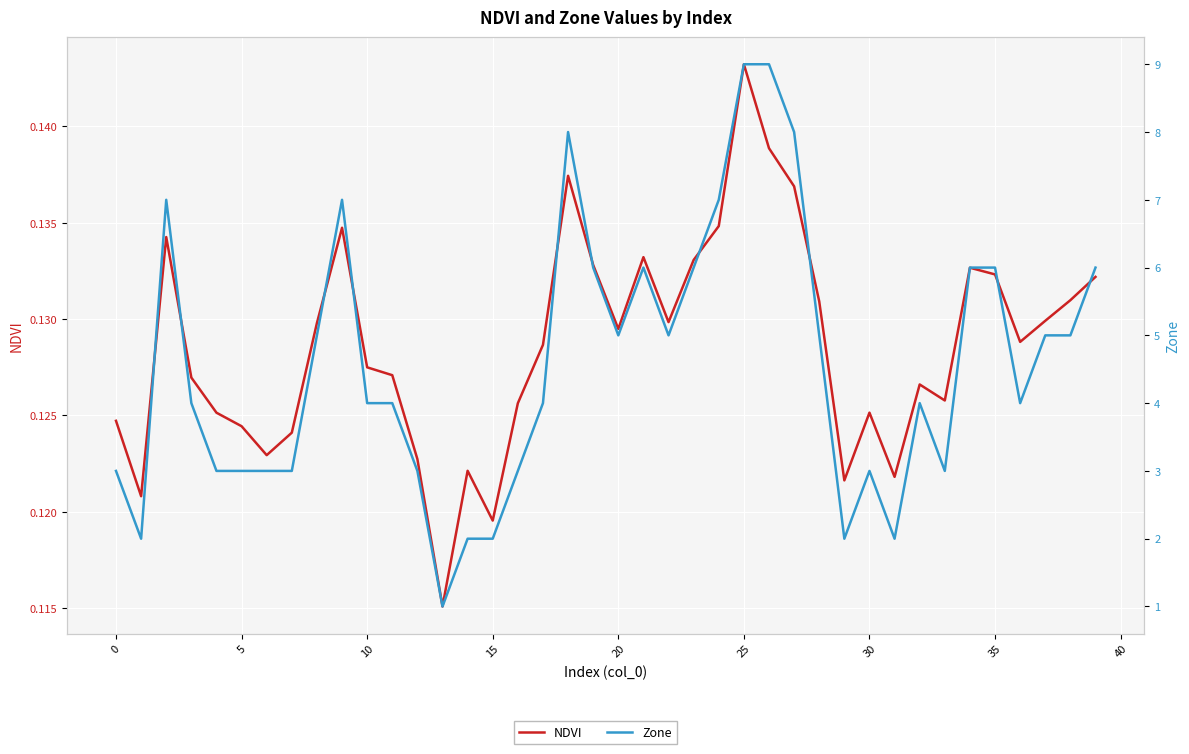

What is the sum of the Zone values at 22 and 35?

11.0